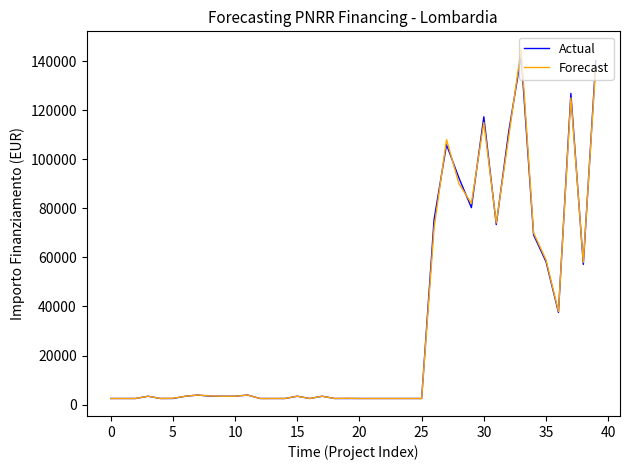

True or false: Actual has more than 0 points higher than both neighbors.

True